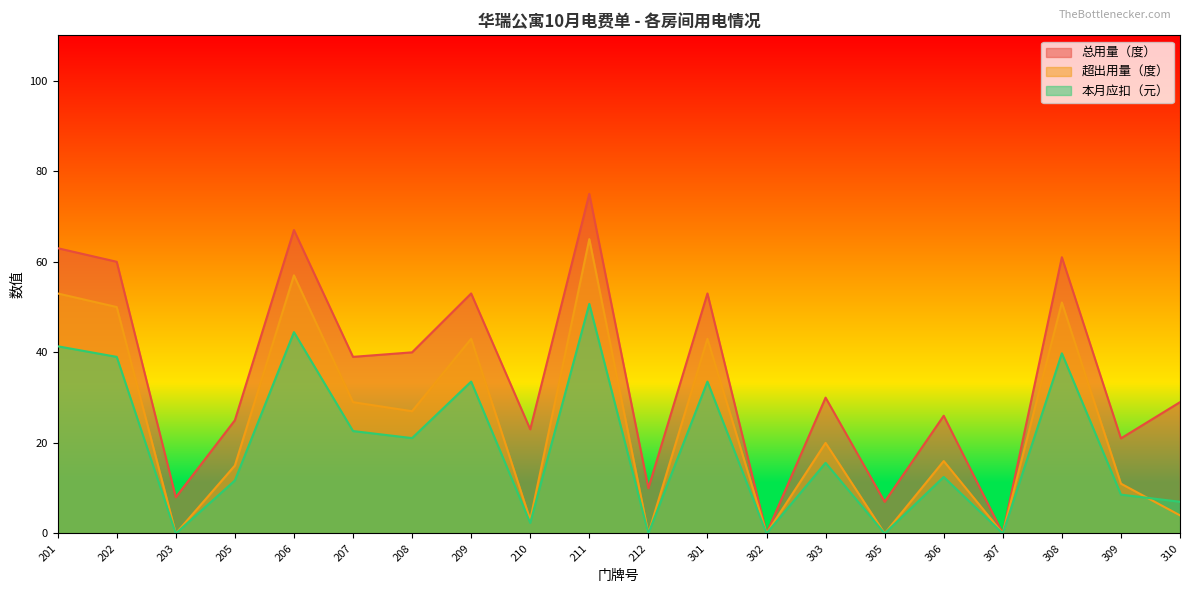

Reading left to right, transcribe all the data shown in this chart.

总用量（度）: 201=63.0	202=60.0	203=8.0	205=25.0	206=67.0	207=39.0	208=40.0	209=53.0	210=23.0	211=75.0	212=10.0	301=53.0	302=0.0	303=30.0	305=7.0	306=26.0	307=0.0	308=61.0	309=21.0	310=29.0
超出用量（度）: 201=53.0	202=50.0	203=0.0	205=15.0	206=57.0	207=29.0	208=27.0	209=43.0	210=3.0	211=65.0	212=0.0	301=43.0	302=0.0	303=20.0	305=0.0	306=16.0	307=0.0	308=51.0	309=11.0	310=4.0
本月应扣（元）: 201=41.3	202=39.0	203=0.0	205=11.7	206=44.5	207=22.6	208=21.1	209=33.5	210=2.3	211=50.7	212=0.0	301=33.5	302=0.0	303=15.6	305=0.0	306=12.5	307=0.0	308=39.8	309=8.6	310=7.0